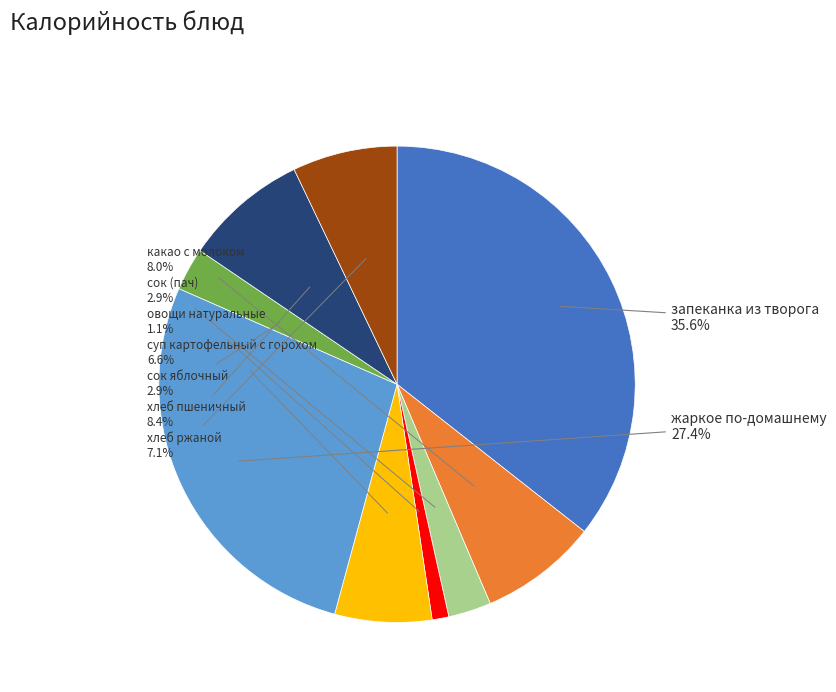

Is there any slice that represents more than half of the pie?

No